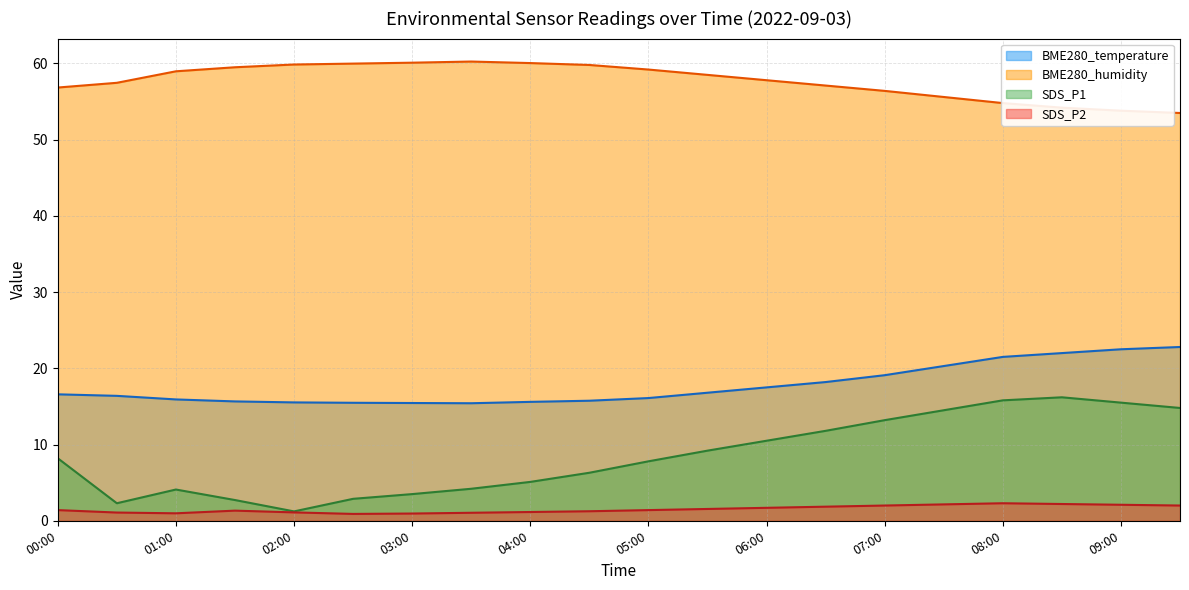

Between 03:00 and 01:30, which is larger?

01:30